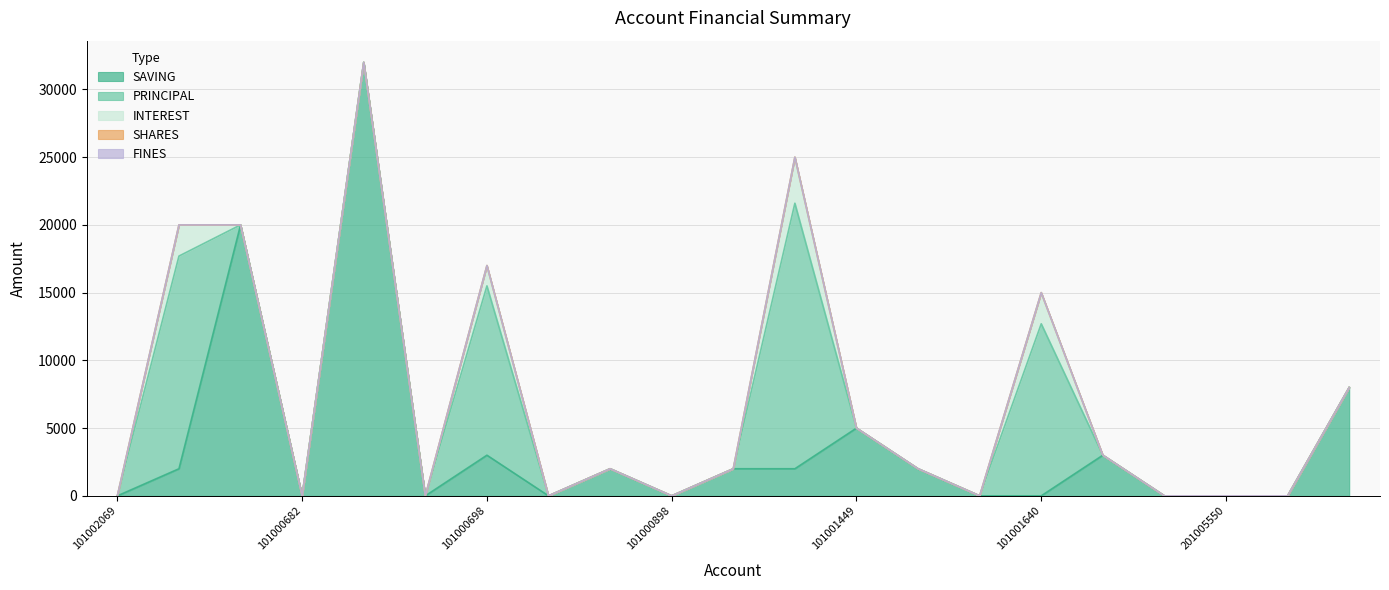

At how many categories does at least one series exceed 10650?

6